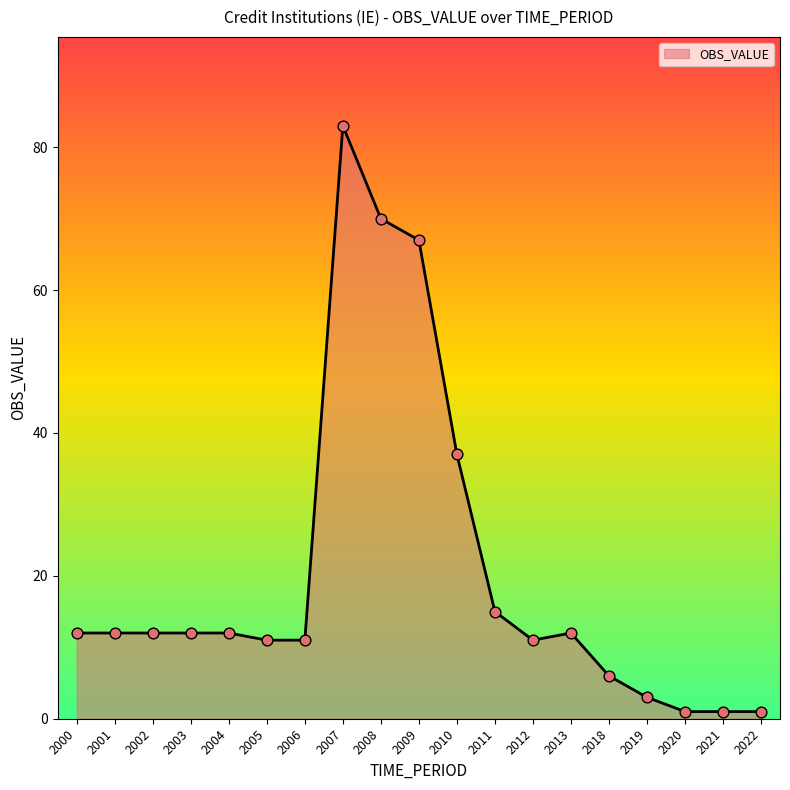

What is the ratio of the value at 2003 to the value at 2012?

1.1